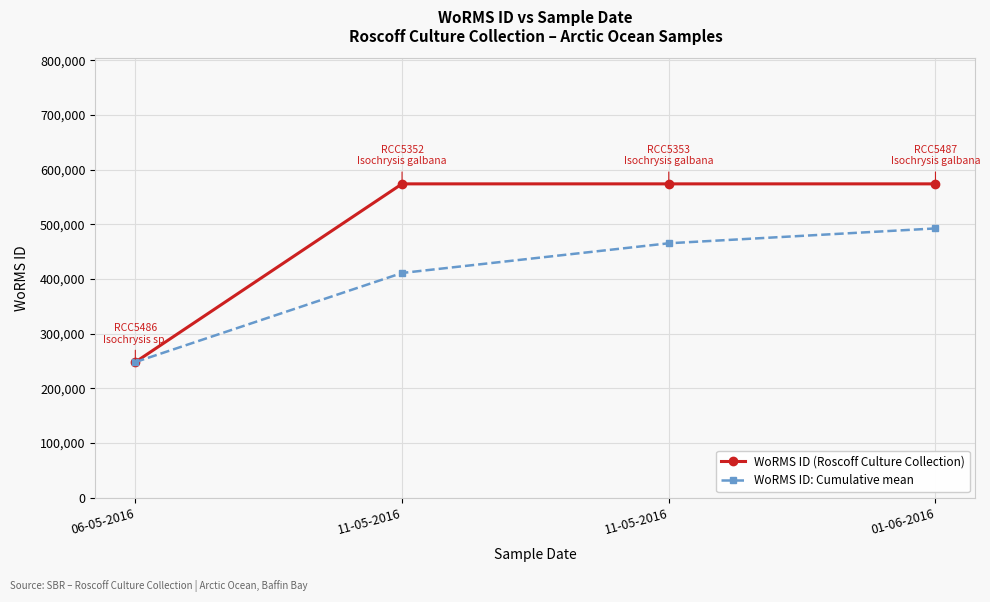

What is the maximum value for WoRMS ID: Cumulative mean?

492444.0